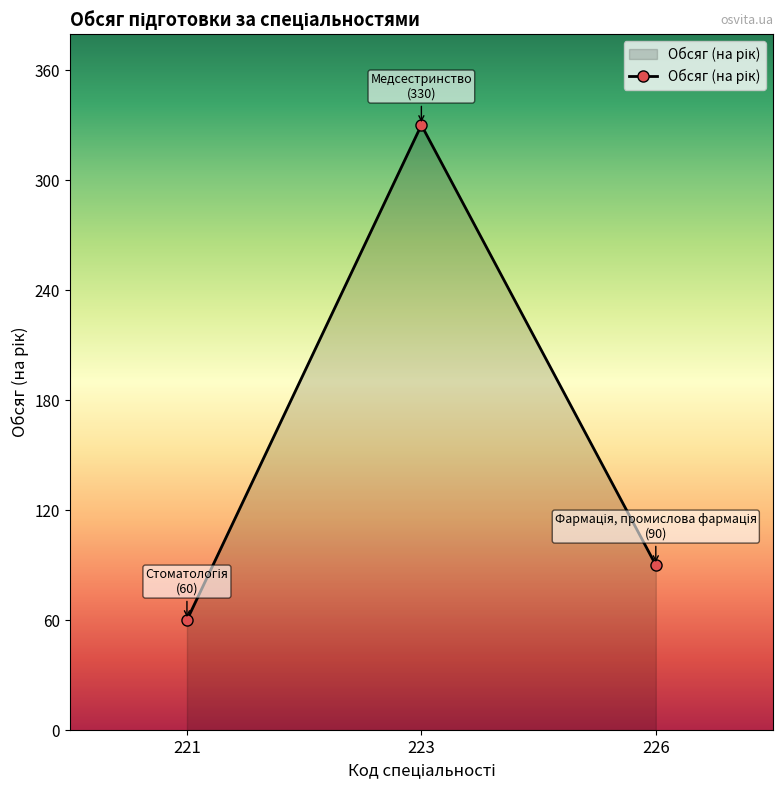

Reading right to left, what are all the values shown in this chart?

226=90	223=330	221=60